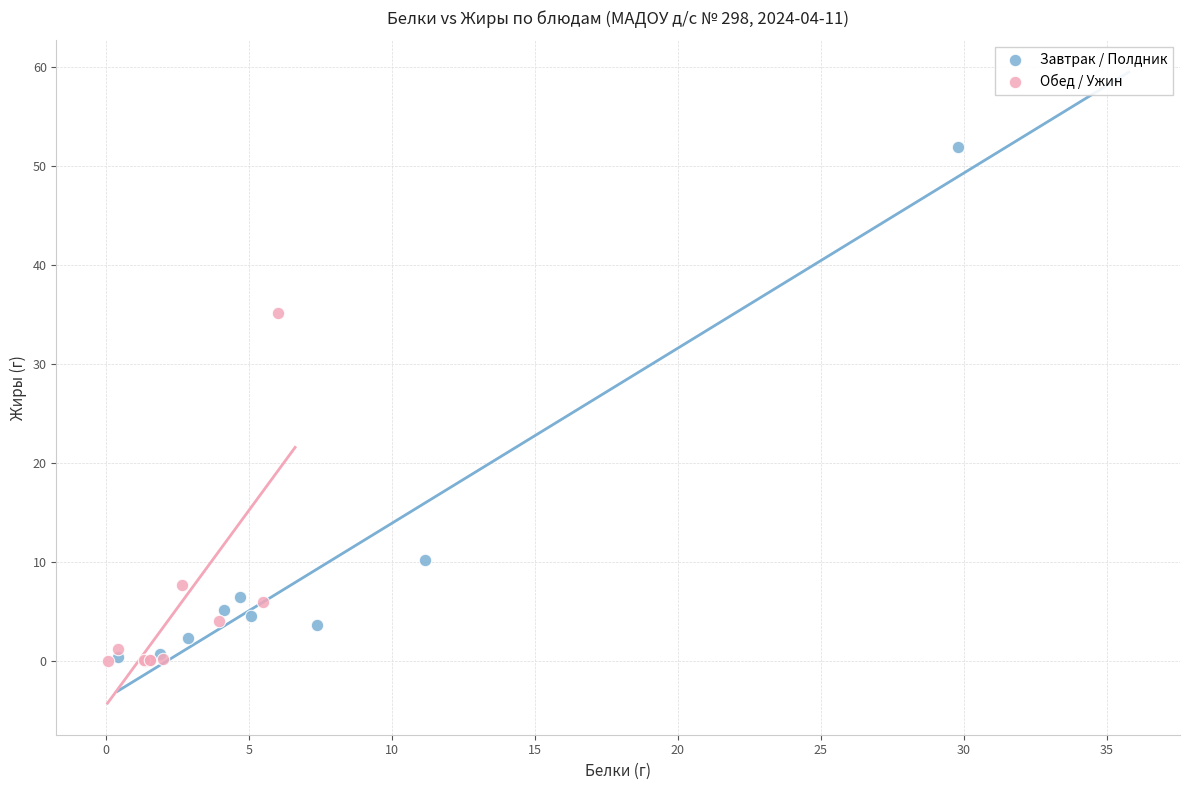

Which series reaches the maximum Y coordinate?

Завтрак / Полдник